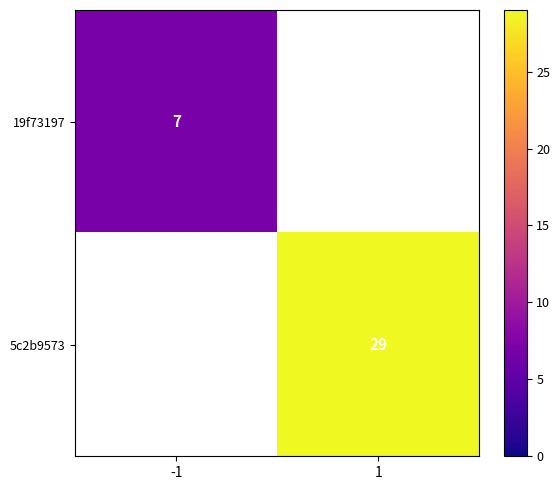

True or false: 5c2b9573 has a value of 29 at 1.

True